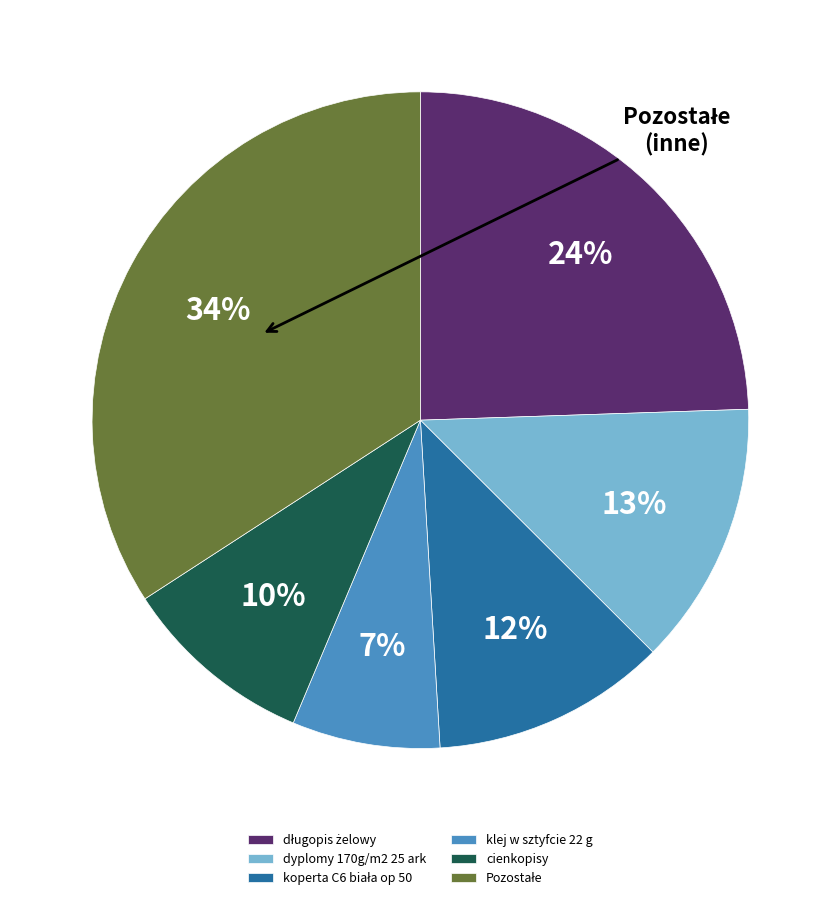

Count the number of slices in the pie.

6